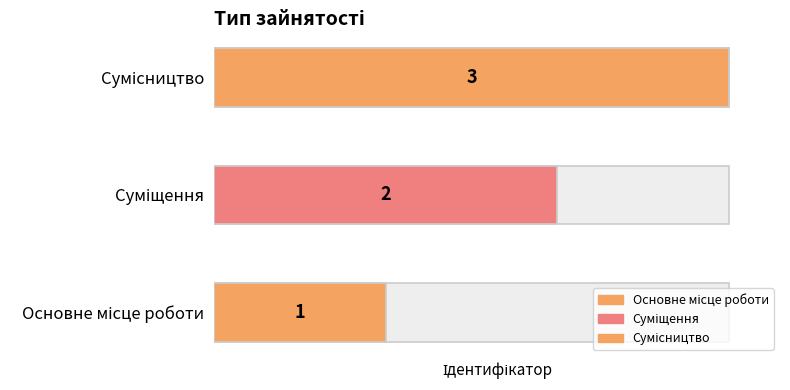

True or false: the data shows 1 at Суміщення.

False